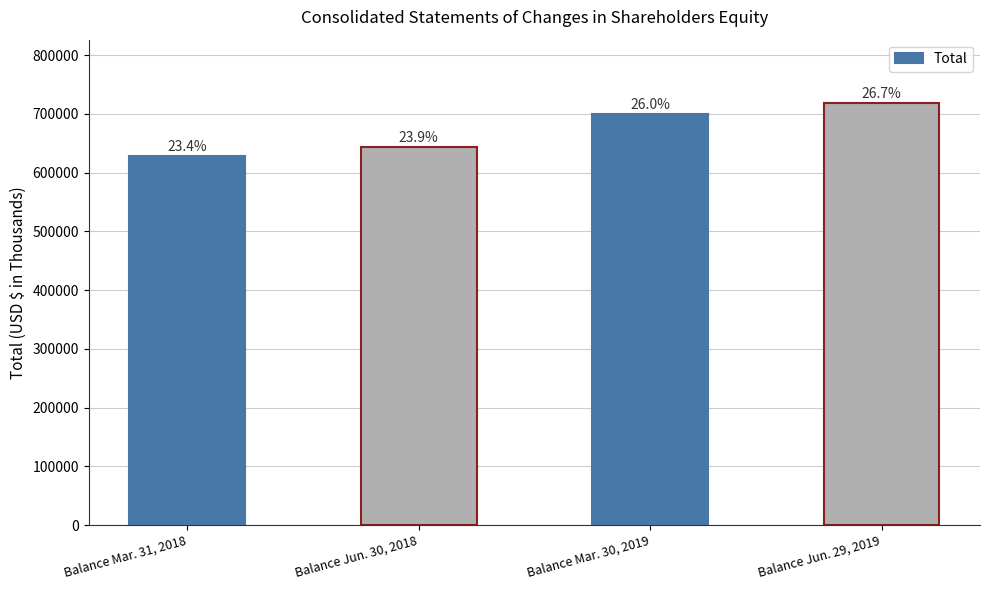

True or false: the data shows 718588 at Balance Jun. 29, 2019.

True